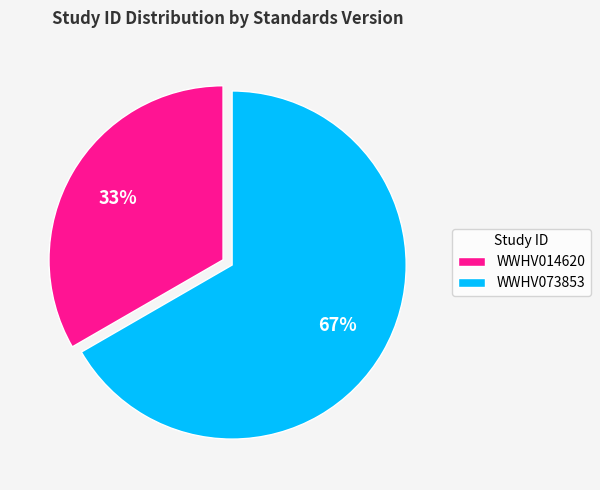

To the nearest percent, what is the combined percentage of WWHV073853 and WWHV014620?

100%